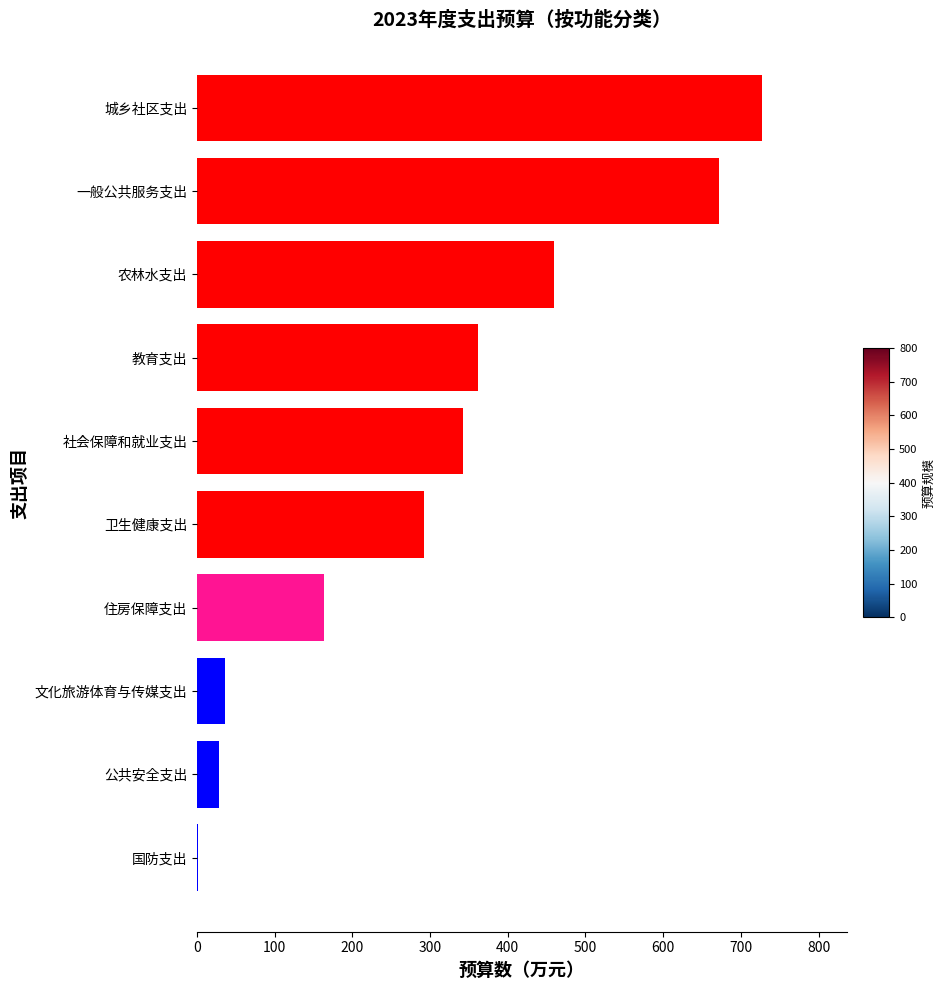

The value at 一般公共服务支出 is 671.4. True or false?

True